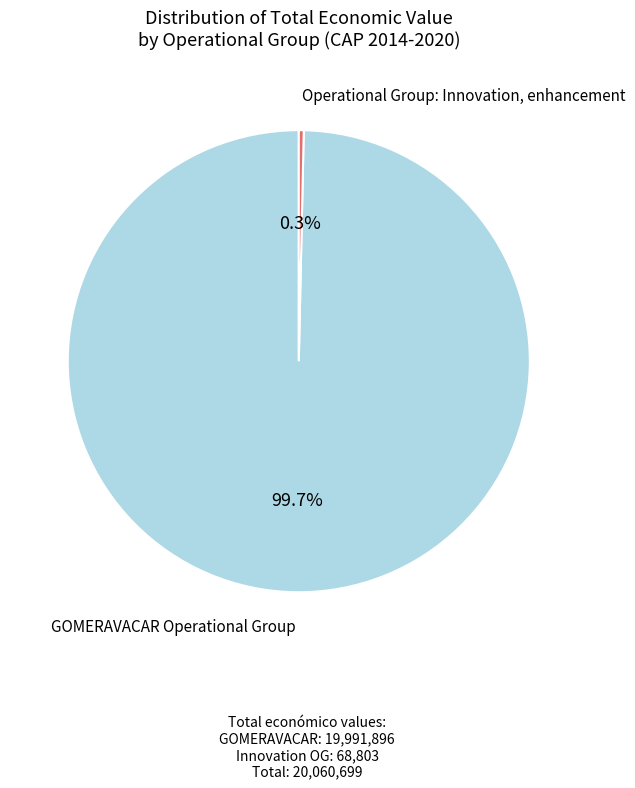

What is the majority slice?

GOMERAVACAR Operational Group